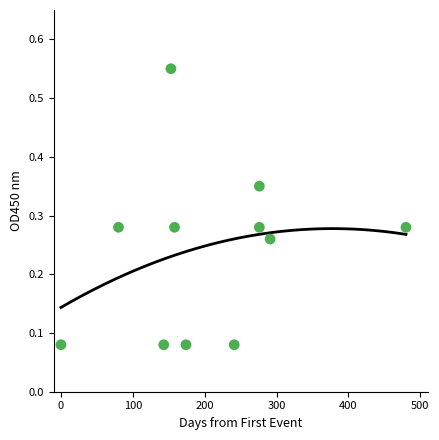

What is the average X value?

206.5